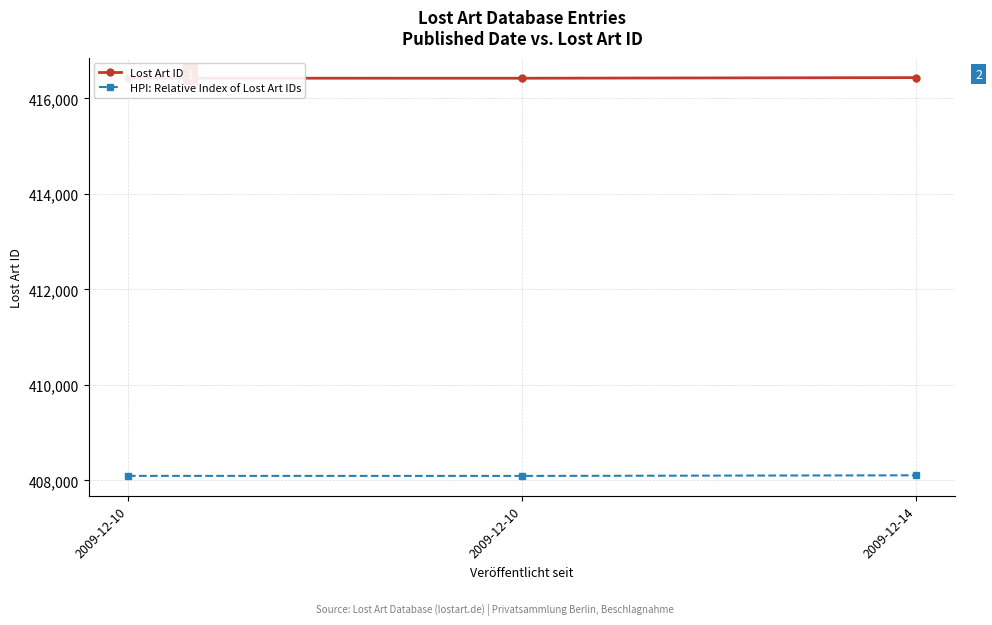

What are all the series names shown in the legend?

Lost Art ID, HPI: Relative Index of Lost Art IDs